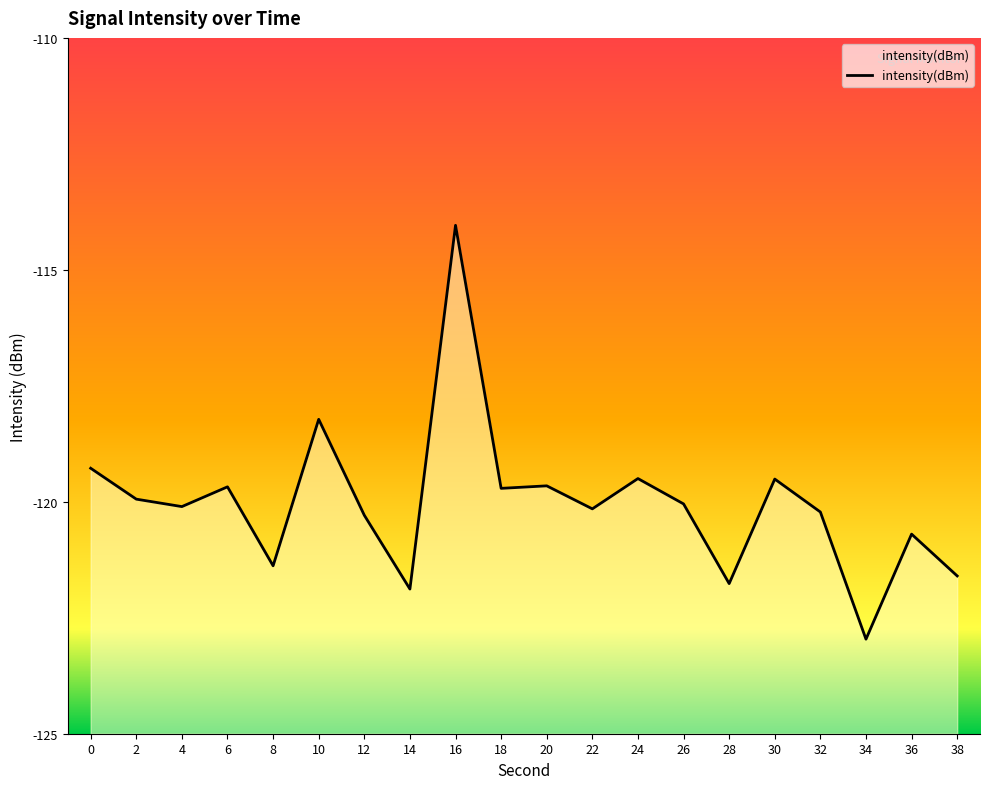

What is the difference between the maximum and minimum values?

8.9